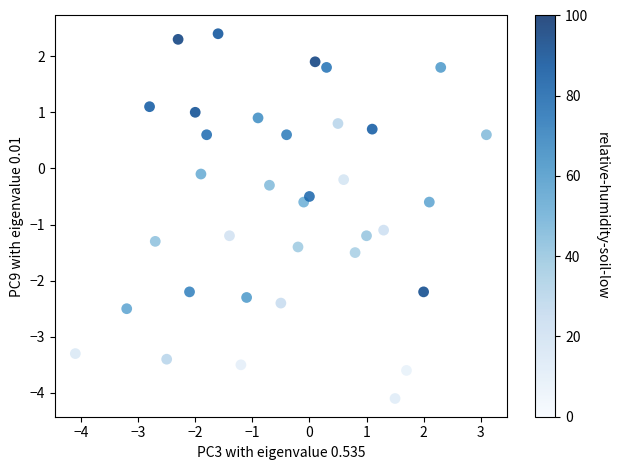

What is the range of Y values (max minus min)?

6.5